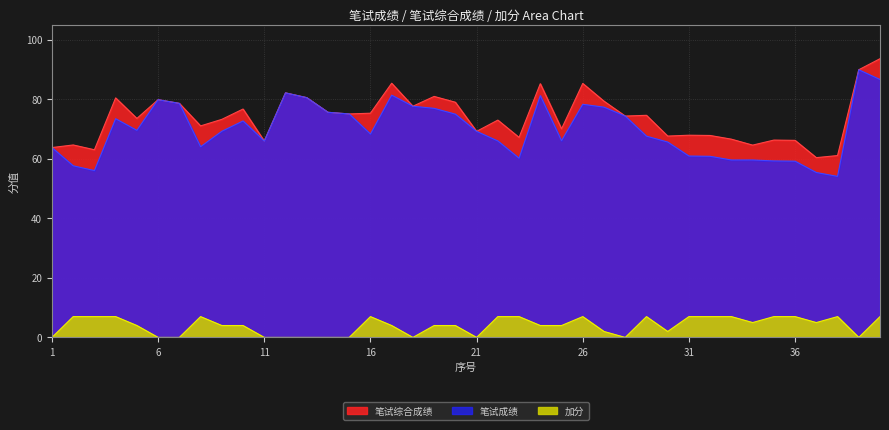

True or false: 笔试综合成绩 has more than 1 points higher than both neighbors.

True